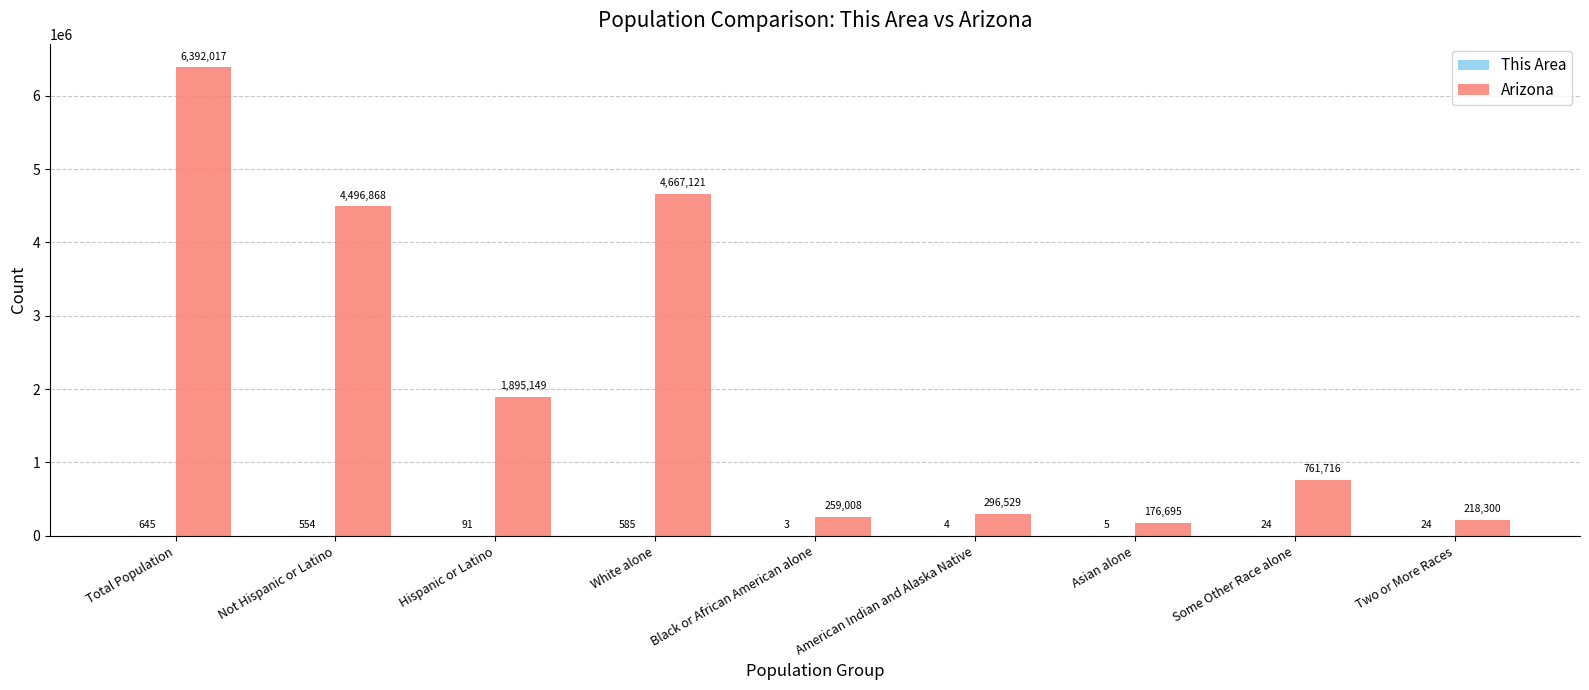

At which label does Arizona first exceed 761716?

Total Population